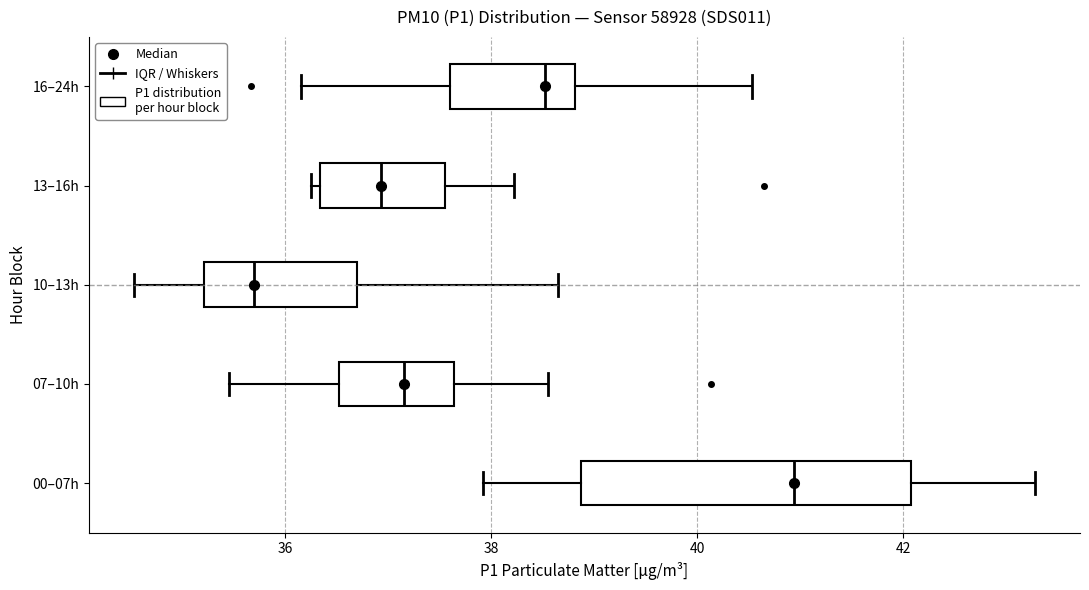

Reading bottom to top, read every box against the x-axis: the position of its median line, the range the box covers, and the ends of its whiskers. The values are not printed on the chart, so give them approximately, as read against the axis.

00–07h: median 41.0, box 38.8 to 42.0, whiskers 38.0 to 43.2
07–10h: median 37.2, box 36.6 to 37.6, whiskers 35.4 to 38.6
10–13h: median 35.6, box 35.2 to 36.8, whiskers 34.6 to 38.6
13–16h: median 37.0, box 36.4 to 37.6, whiskers 36.2 to 38.2
16–24h: median 38.6, box 37.6 to 38.8, whiskers 36.2 to 40.6